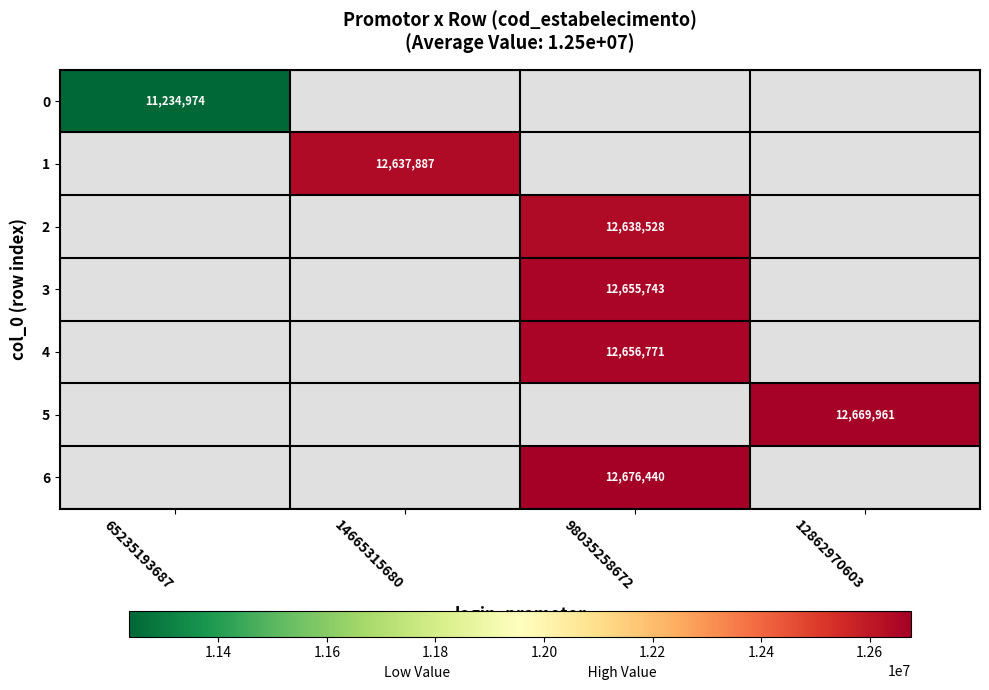

What is the smallest value displayed?

11234974.0